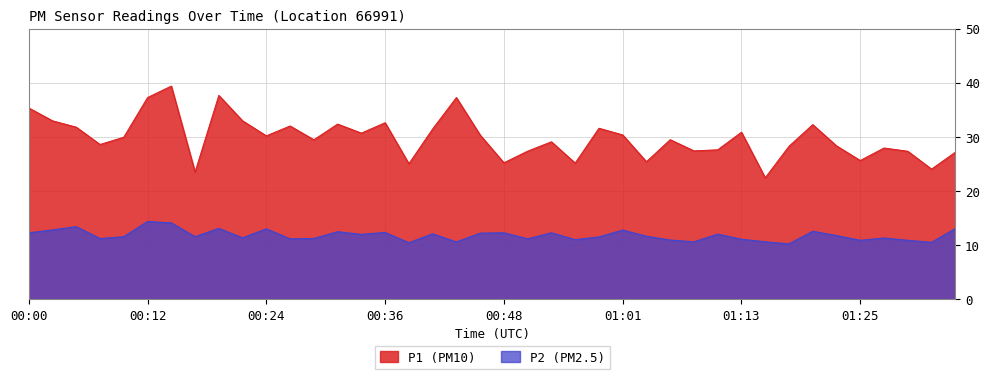

At which category does P2 reach its first local peak?

00:05